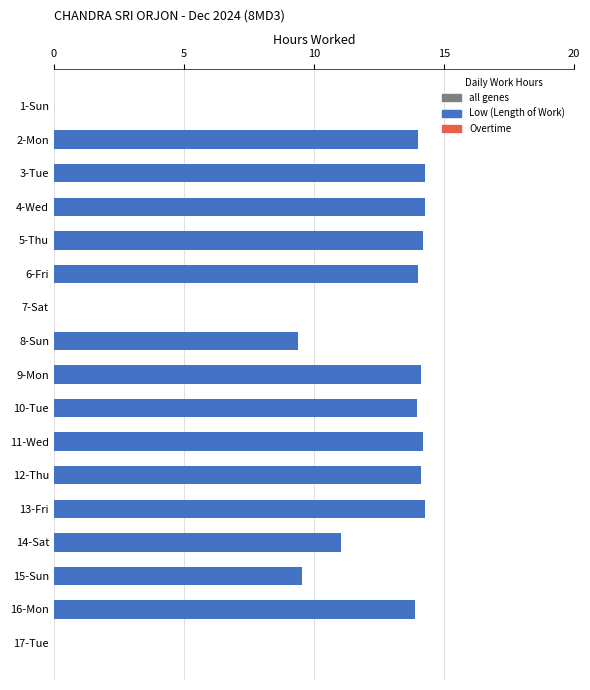

The chart shows a value of 7.6 at 3-Tue. True or false?

False